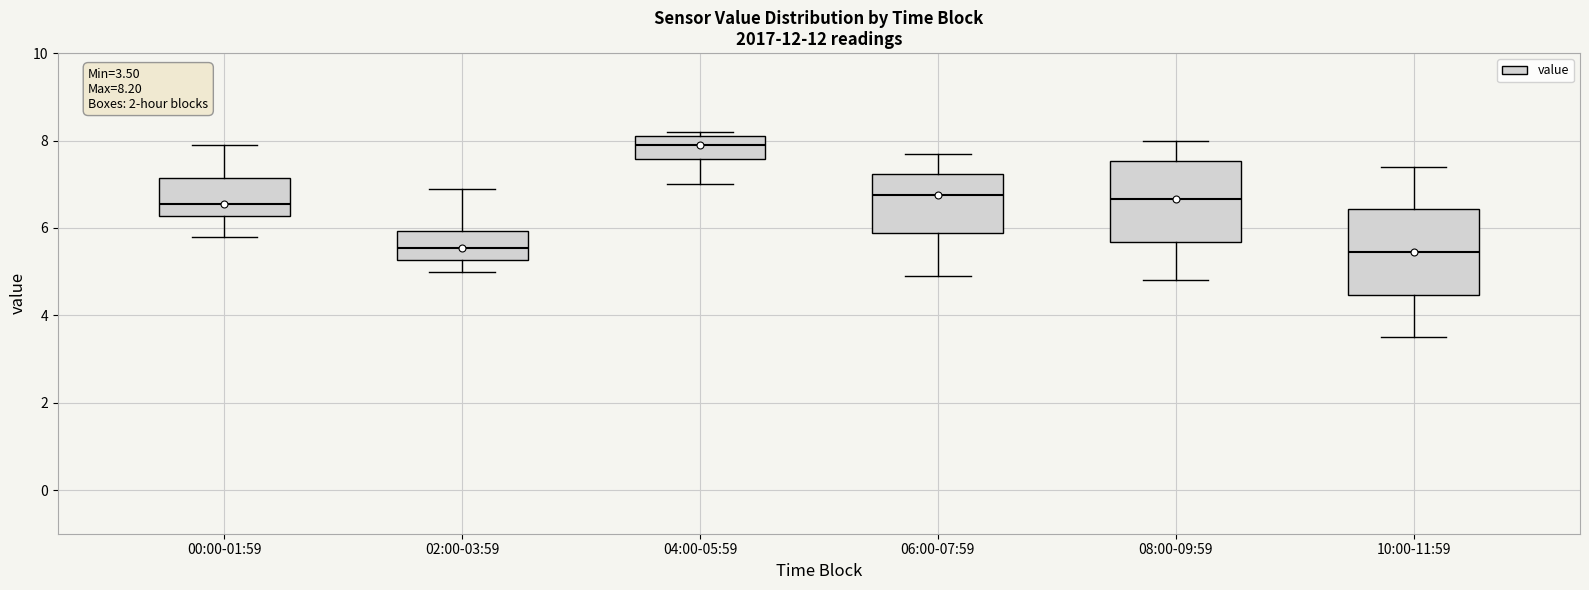

Which box has the highest median line?

04:00-05:59